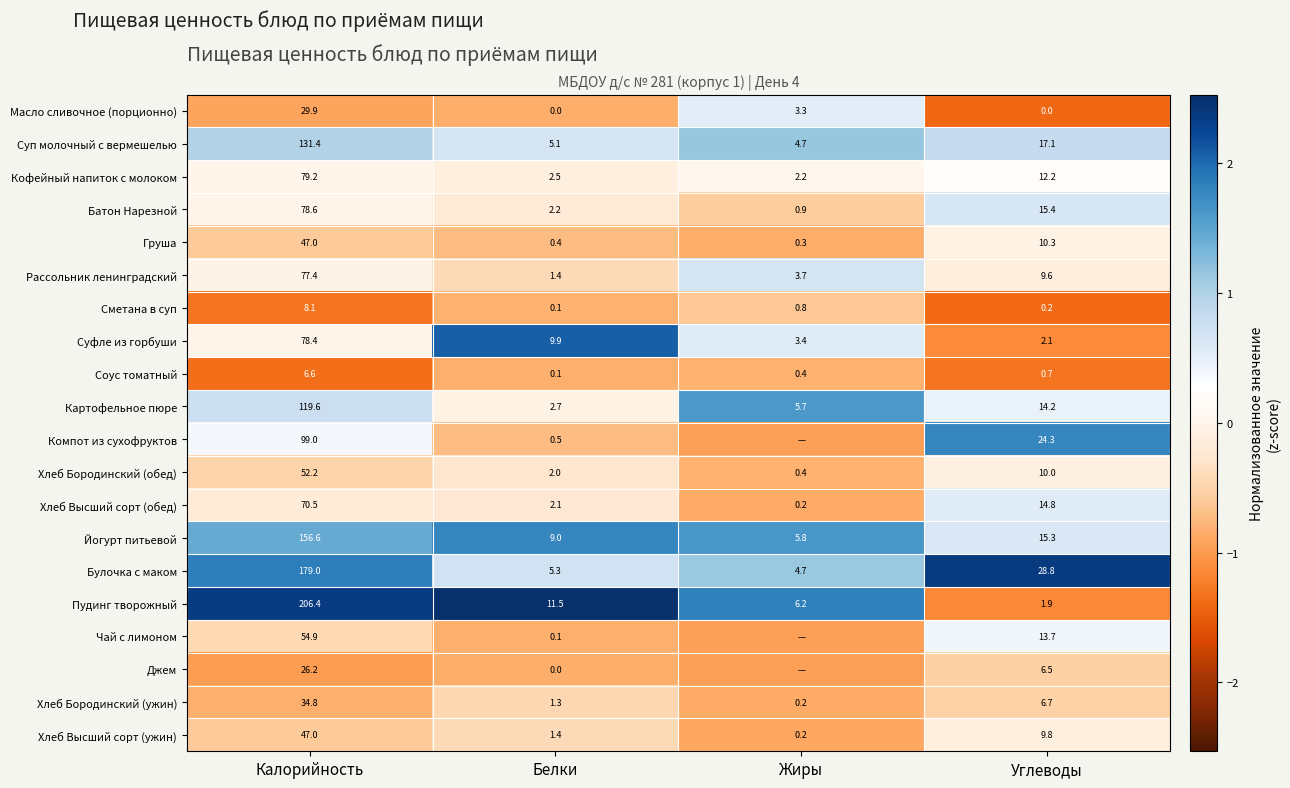

What is the spread (max minus min) of values at Углеводы?

28.8